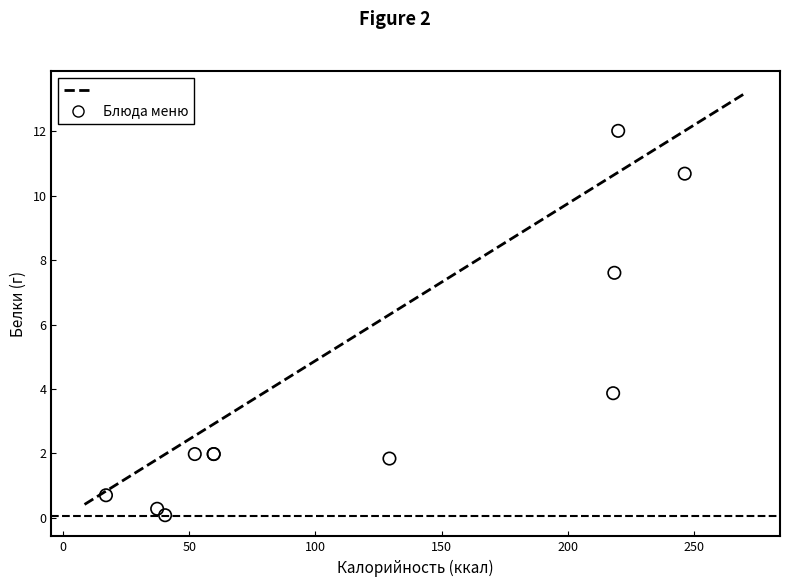

What Y value in the scatter plot is closest to 6?

7.6